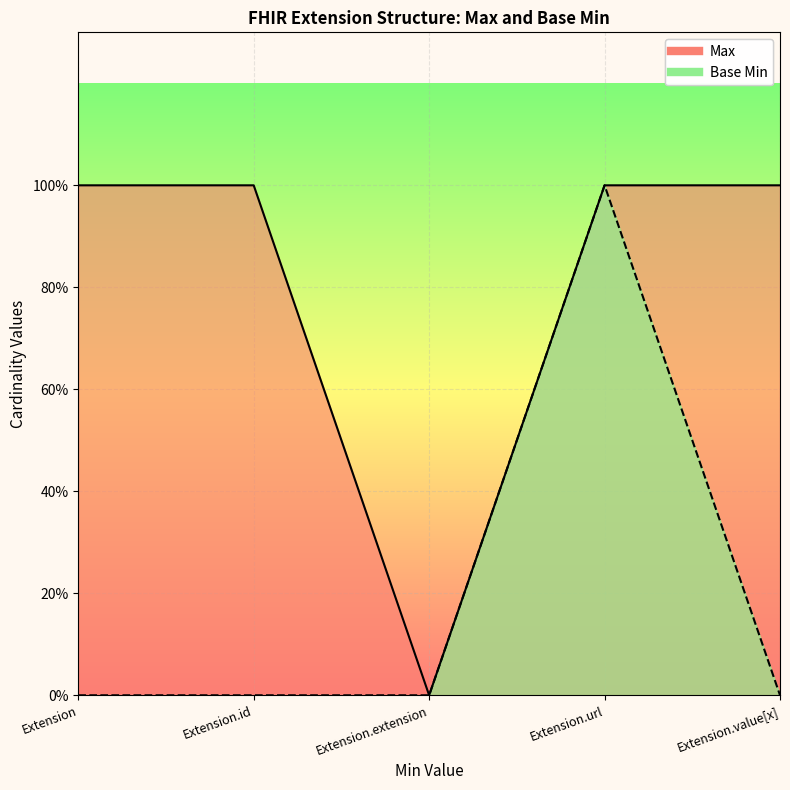

True or false: Max and Base Min cross at least once.

False